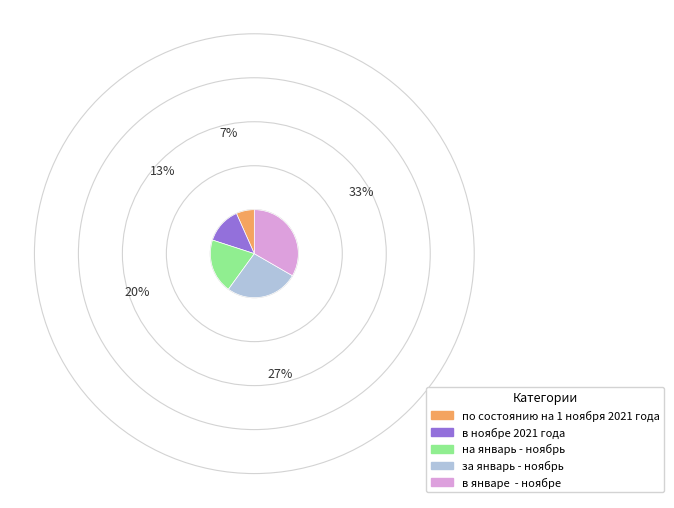

Which slice is the largest?

в январе - ноябрe